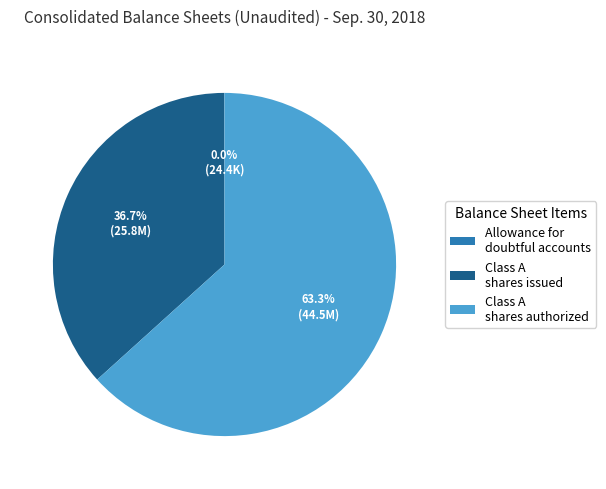

Is there a majority slice in this chart?

Yes